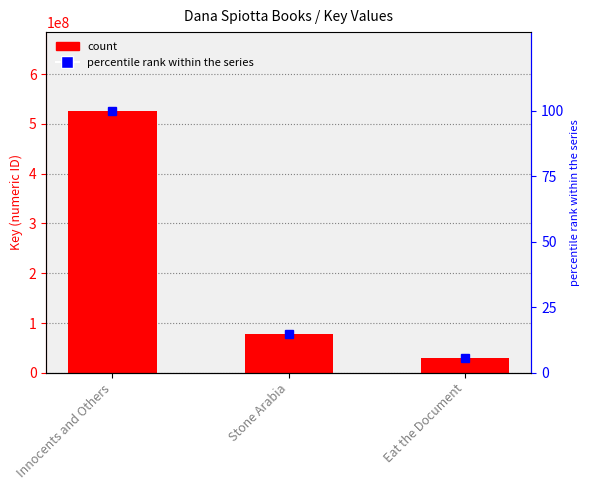

Reading left to right, what are all the values shown in this chart?

Key: Innocents and Others=526621949.0	Stone Arabia=77695223.0	Eat the Document=29551010.0
percentile rank within the series: Innocents and Others=100.0	Stone Arabia=14.8	Eat the Document=5.6